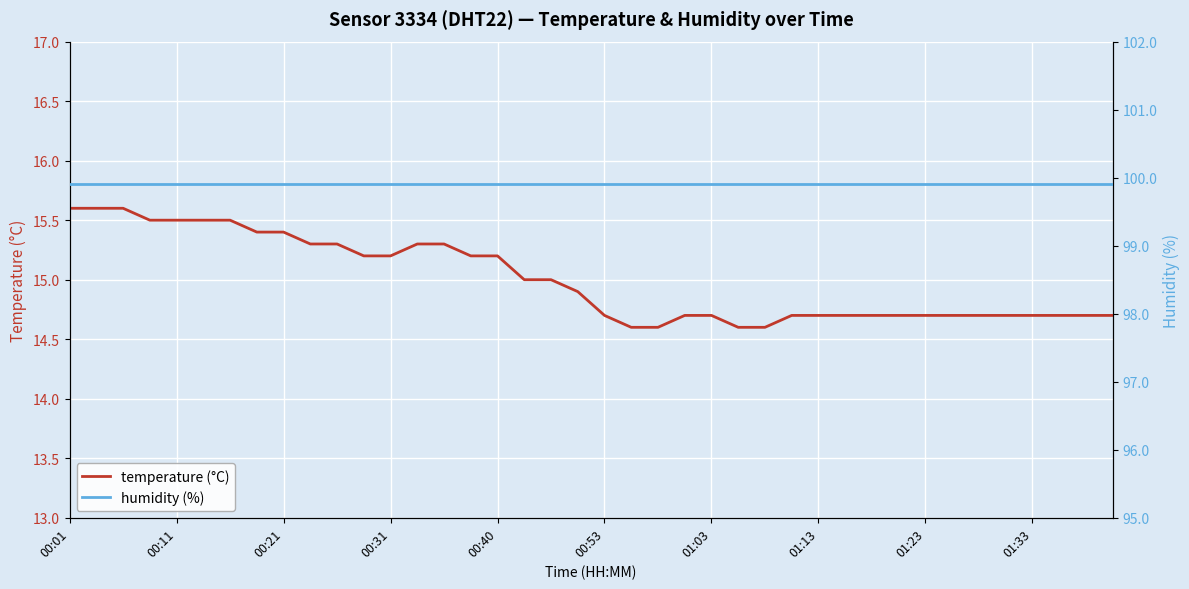

How many lines are shown in the chart?

2